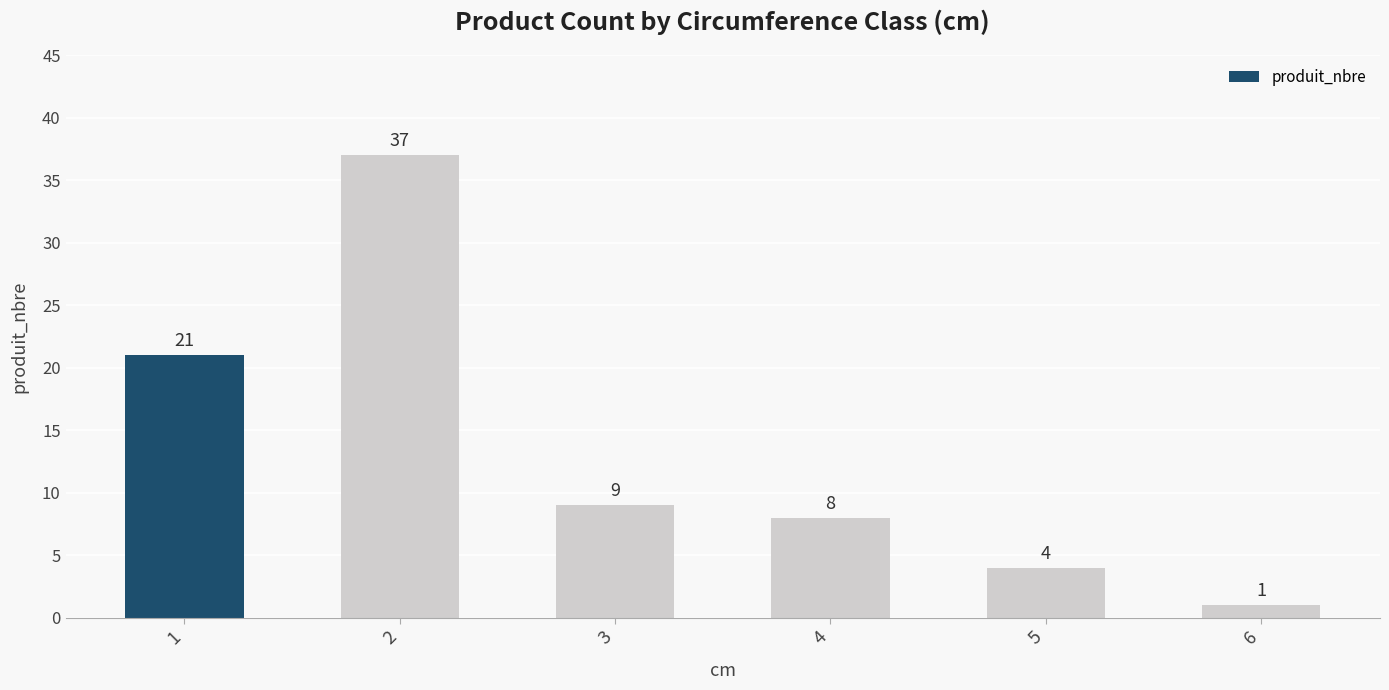

How many bars are there in total?

6